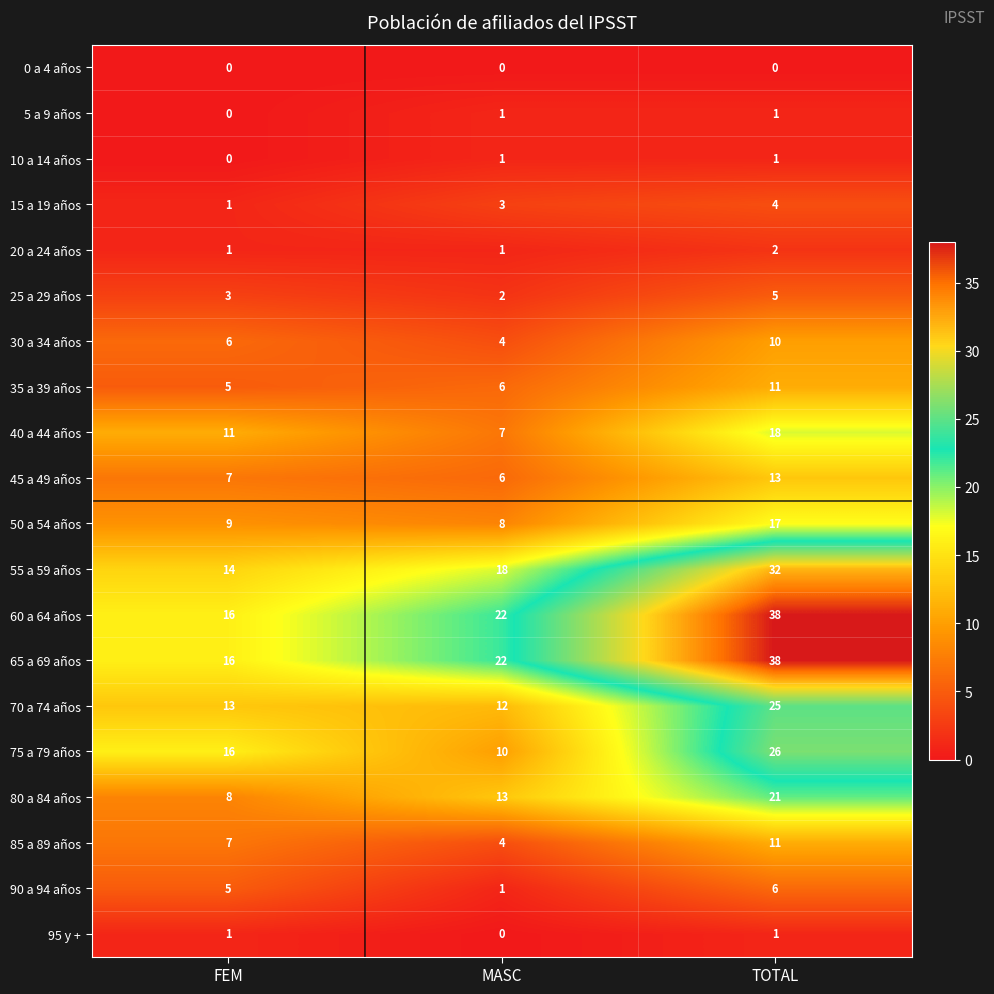

Rank the categories by 70 a 74 años value from lowest to highest.

MASC, FEM, TOTAL